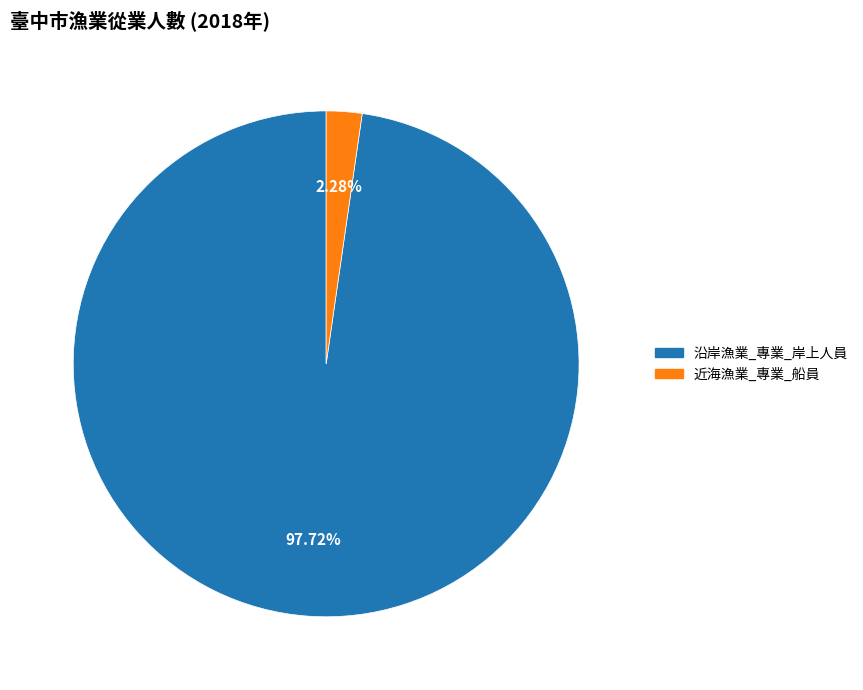

Does any single category account for the majority?

Yes